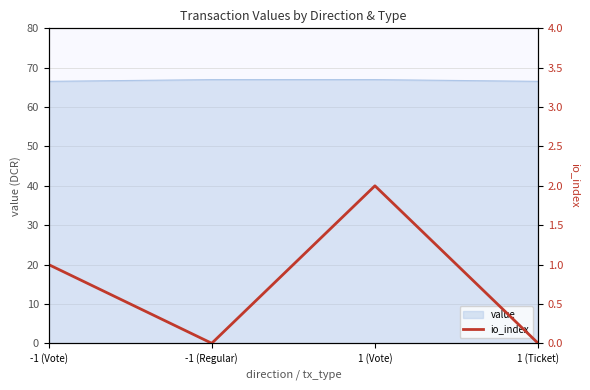

True or false: the data has more than 0 interior local peaks.

True